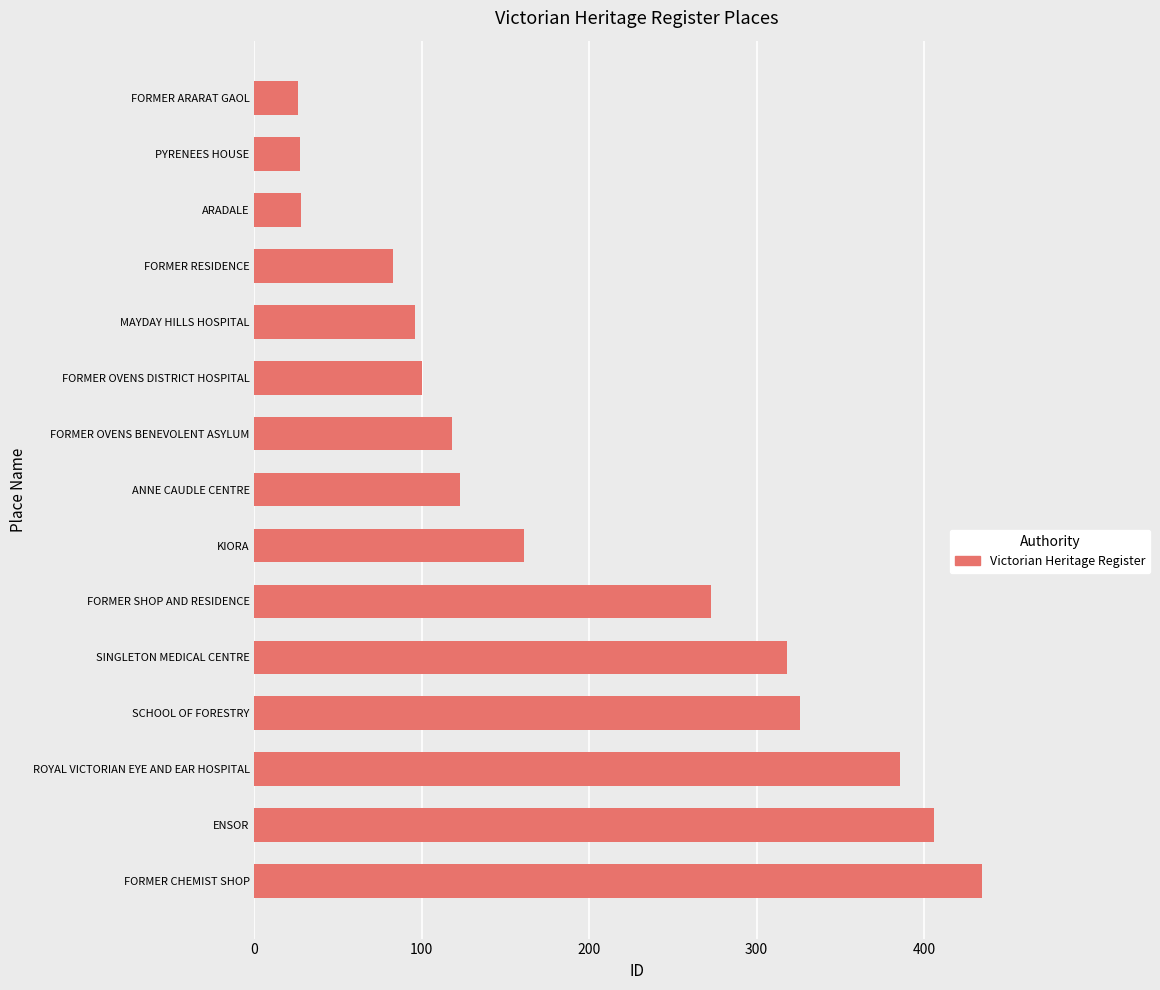

Approximately how many times larger is the value at ENSOR compared to PYRENEES HOUSE?

15.0